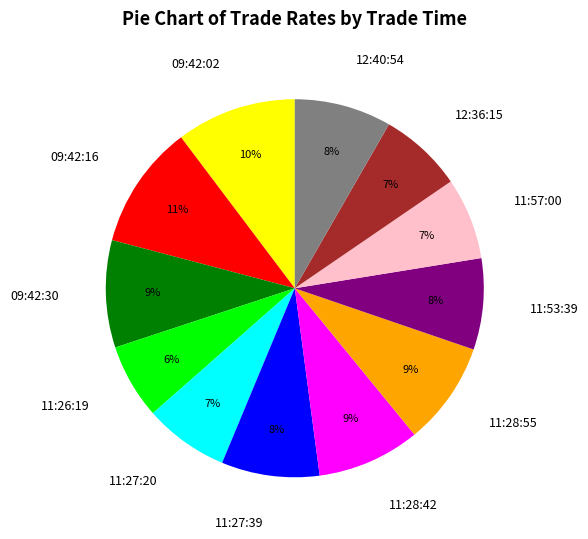

To the nearest percent, what is the difference between the 11:27:20 and 11:26:19 slice percentages?

1%